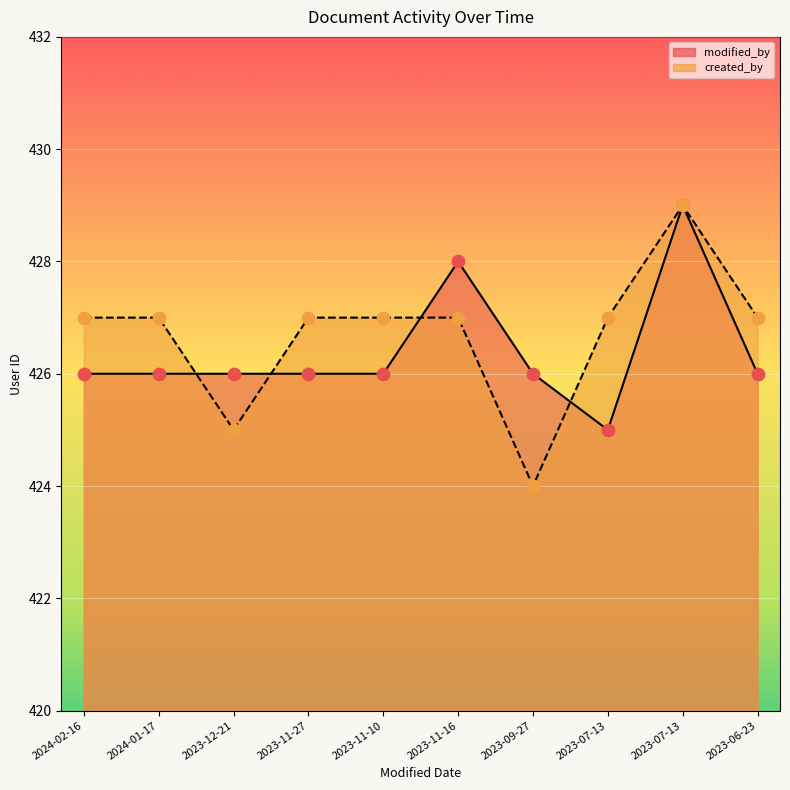

Which series reaches the maximum Y coordinate?

modified_by